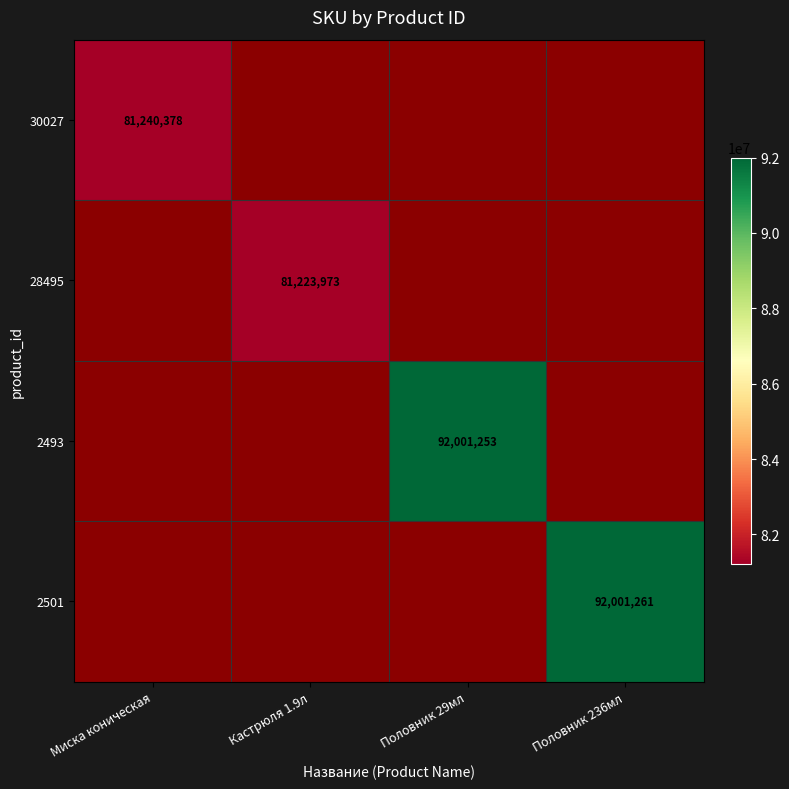

What is the total value across all series at Кастрюля 1.9л?

81223973